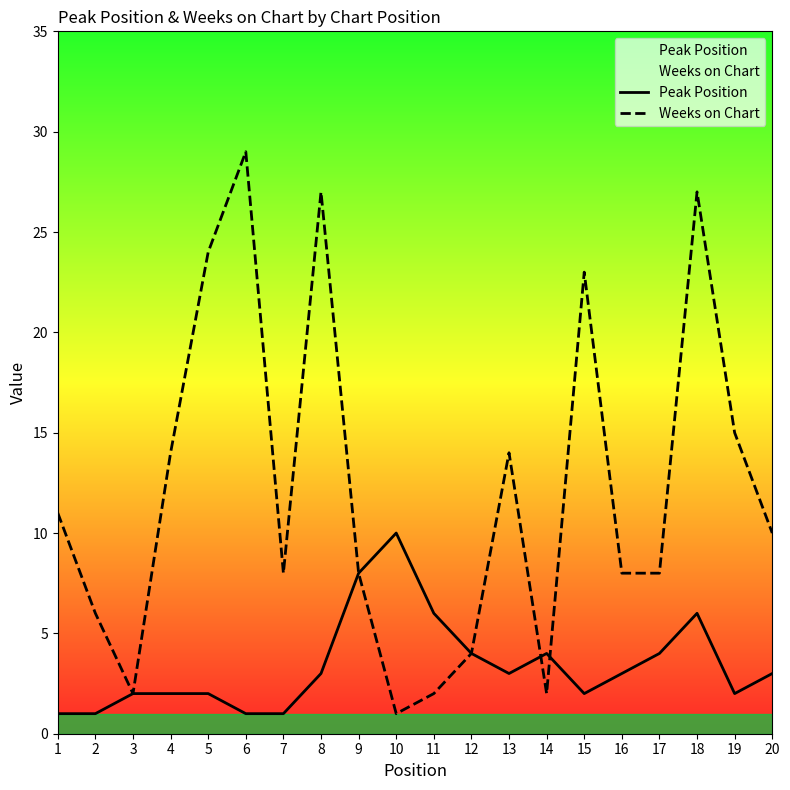

Is the value of Peak Position at 9 greater than the value of Weeks on Chart at 11?

Yes